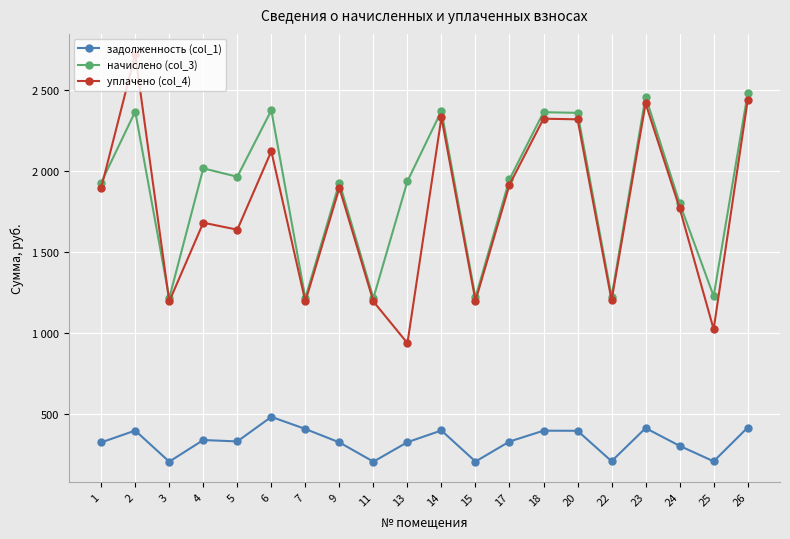

In уплачено (col_4), how many points are lower than both neighbors (excluding endpoints)?

7